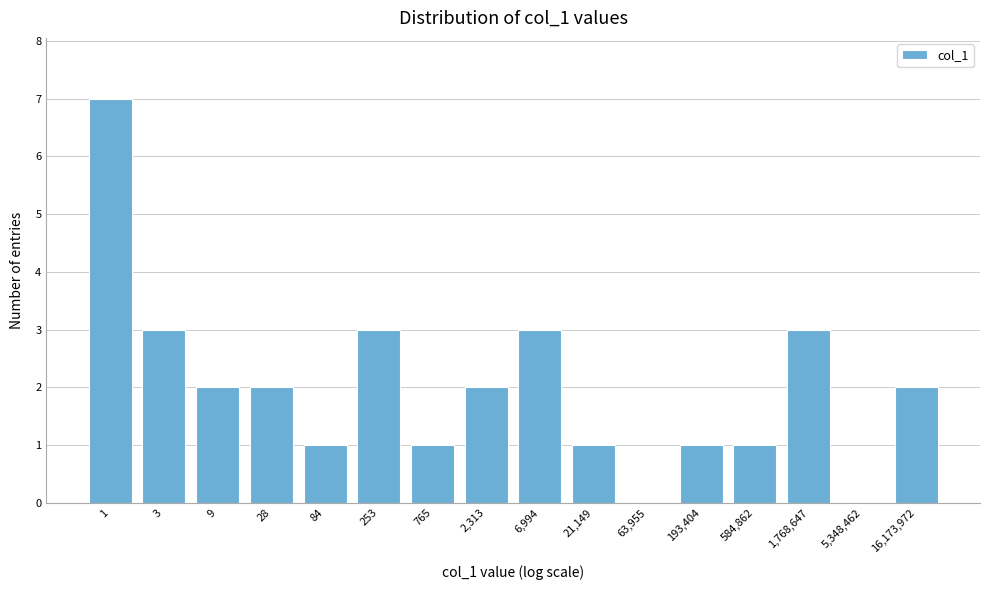

Reading right to left, what are all the values shown in this chart?

16,173,972=2	5,348,462=0	1,768,647=3	584,862=1	193,404=1	63,955=0	21,149=1	6,994=3	2,313=2	765=1	253=3	84=1	28=2	9=2	3=3	1=7